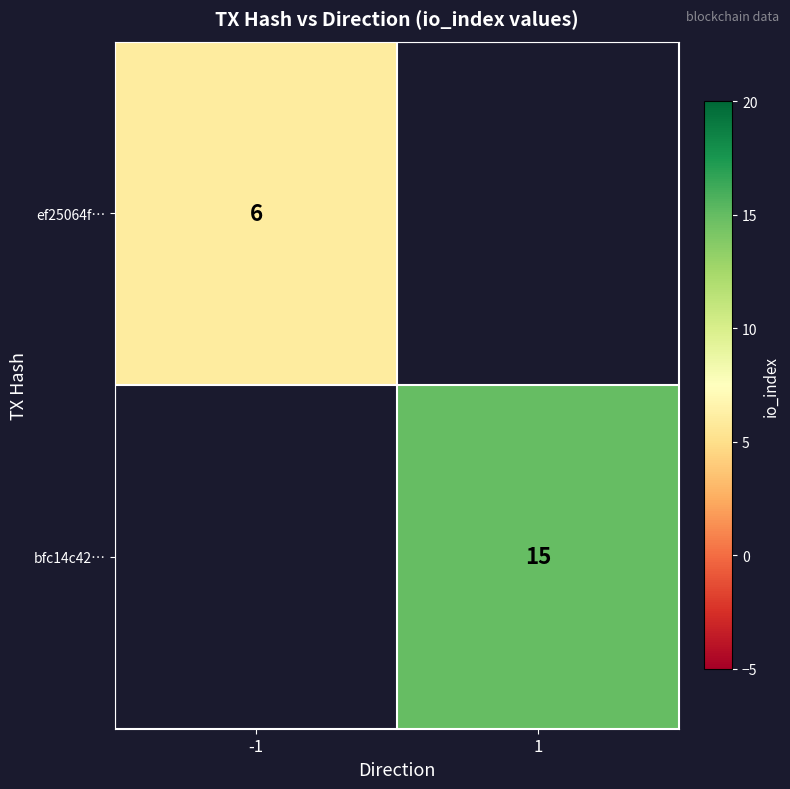

The bfc14c42… series shows 15 at 1. True or false?

True